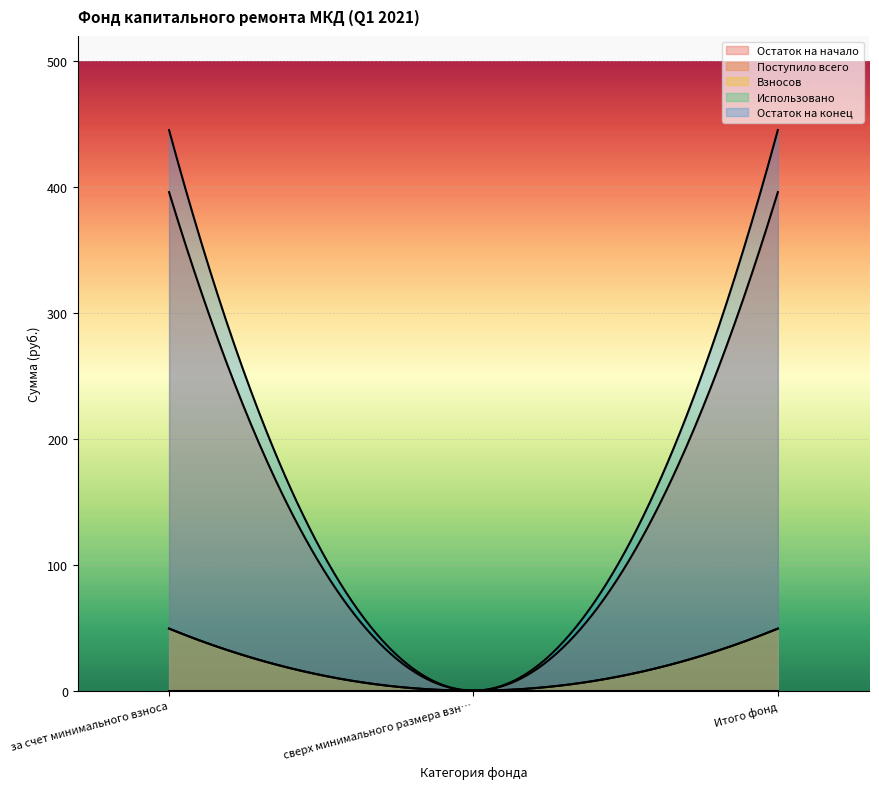

Which has a higher value, Итого фонд or сверх минимального размера взноса?

Итого фонд